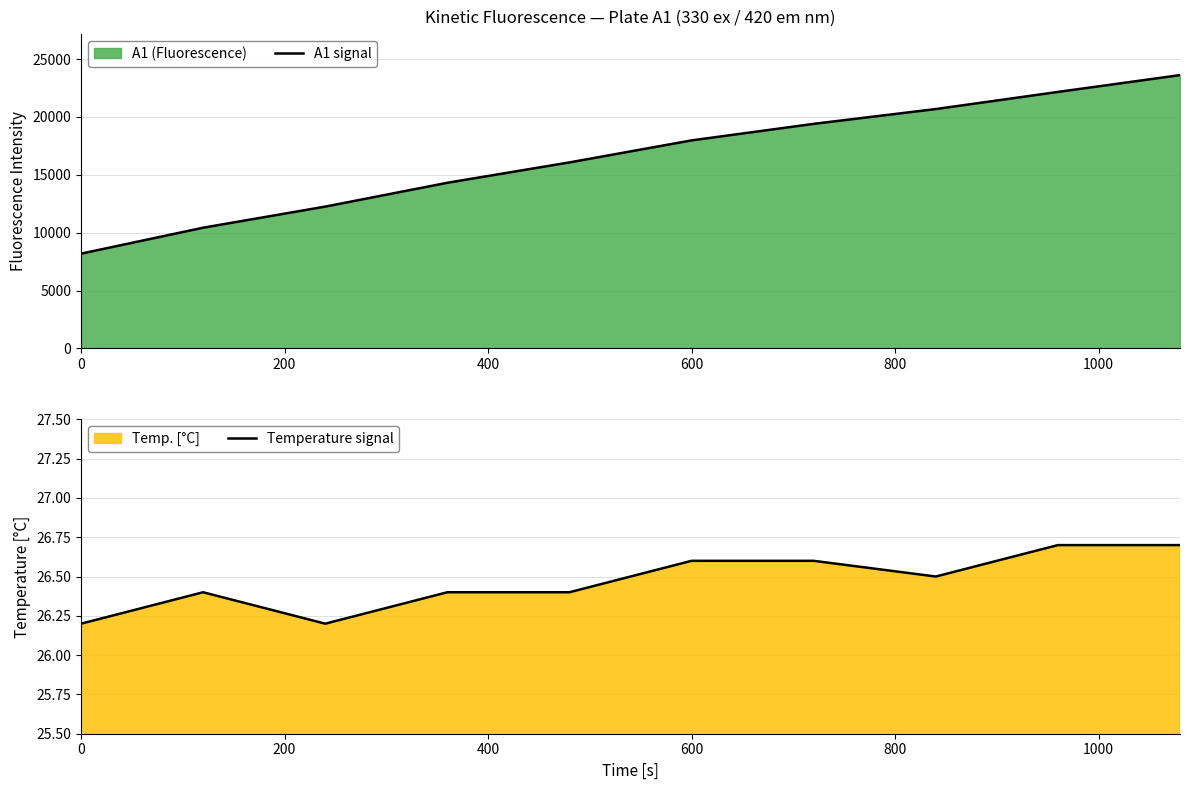

How many data points does each series have?

10